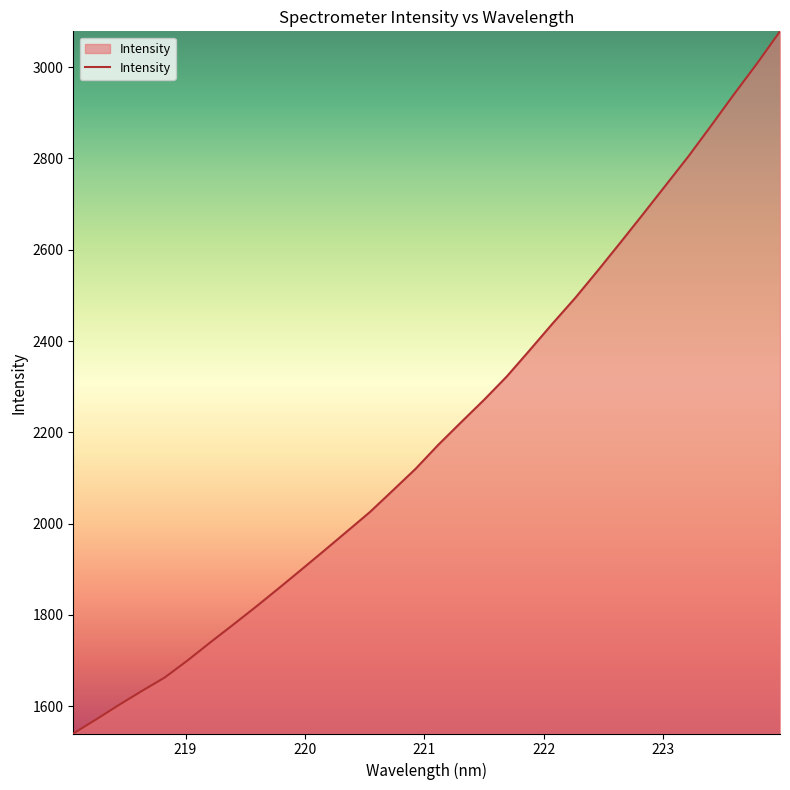

What is the difference between the maximum and minimum values?

1537.9